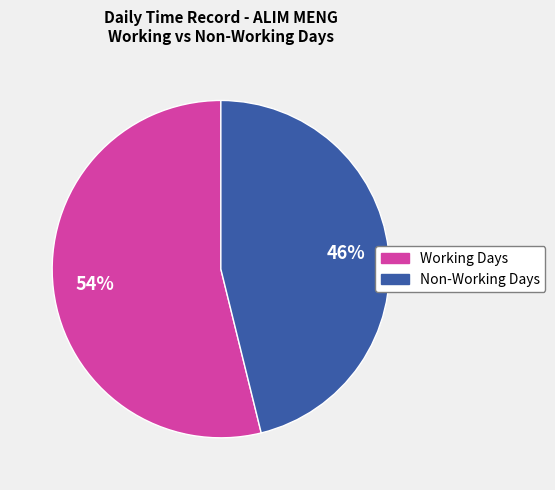

Is there any slice that represents more than half of the pie?

Yes